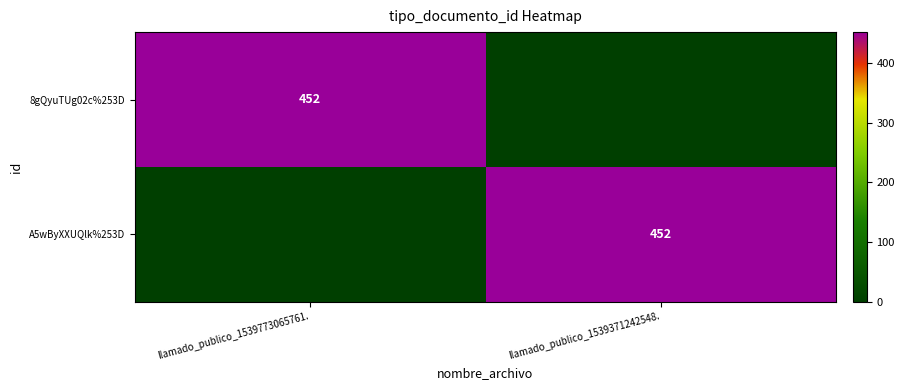

Which label corresponds to the smallest value in the chart?

llamado_publico_1539371242548.